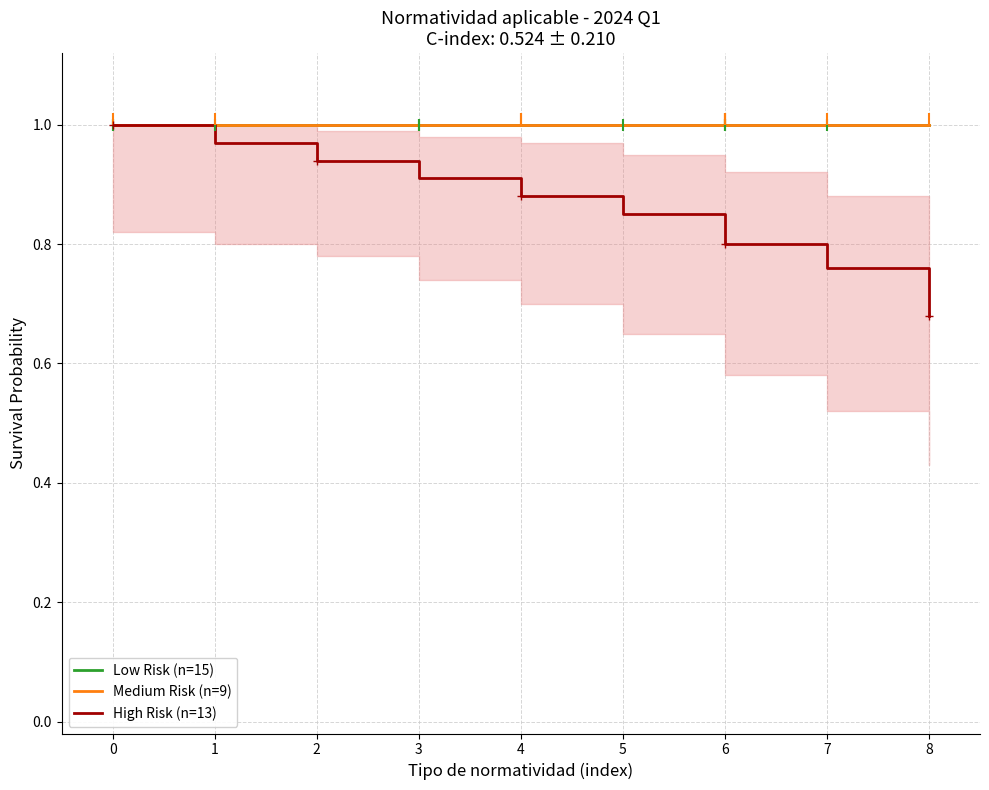

What is the sum of all Medium Risk (n=9) values?

9.0